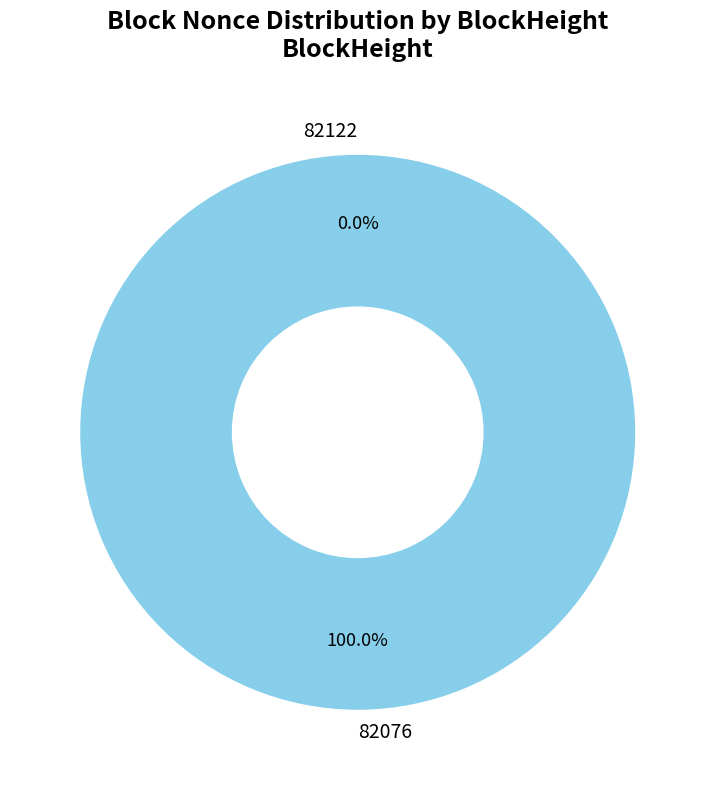

Between 82122 and 82076, which is larger?

82076